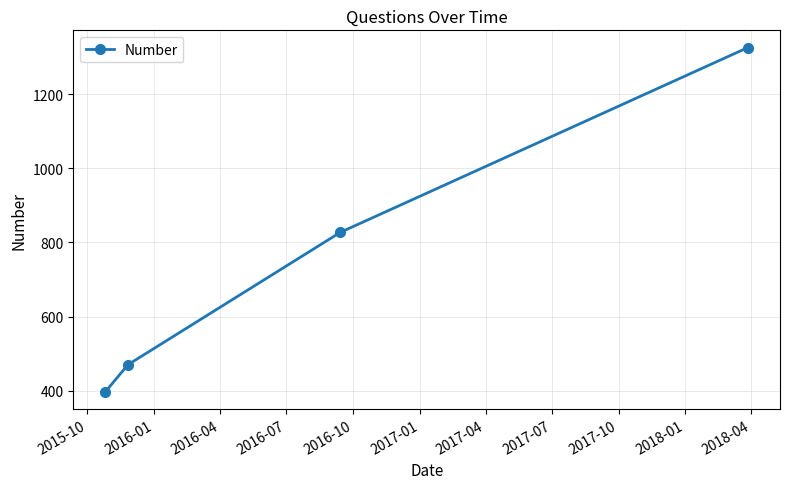

Does the chart display data point markers on the line(s)?

Yes